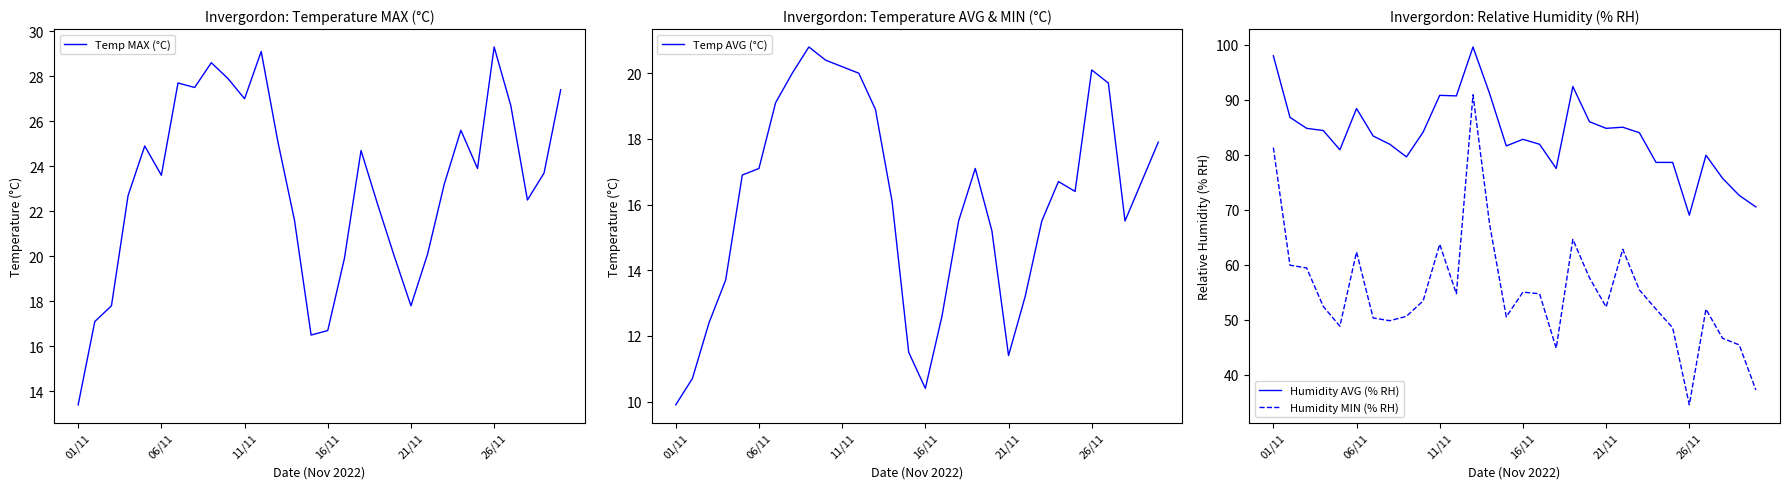

Which series has the largest total across all categories?

Humidity AVG (% RH)